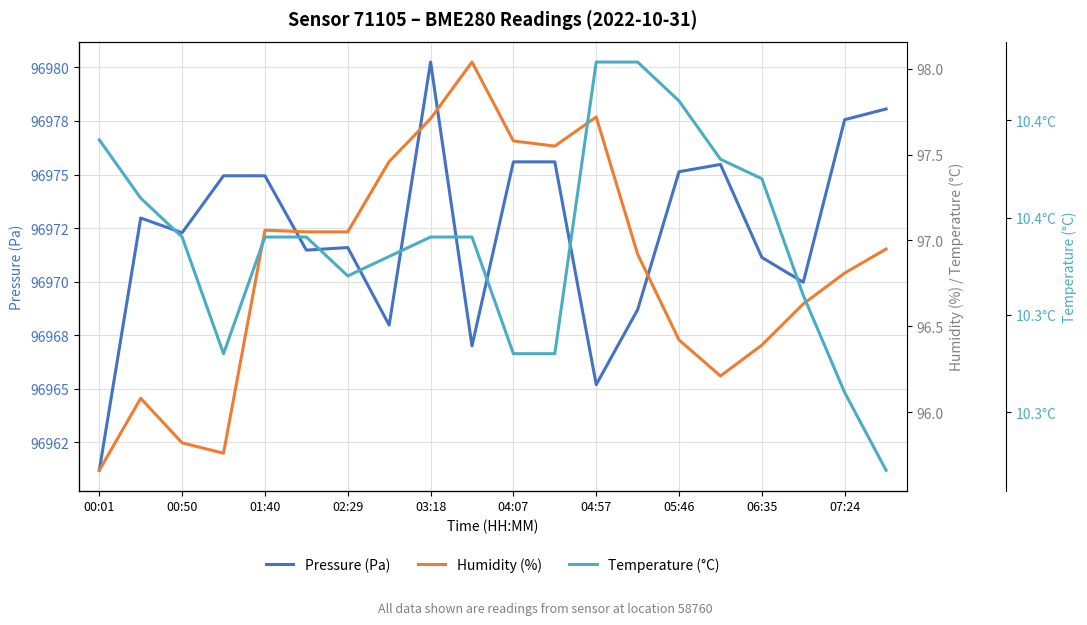

True or false: Pressure (Pa) and Temperature (°C) cross at least once.

False